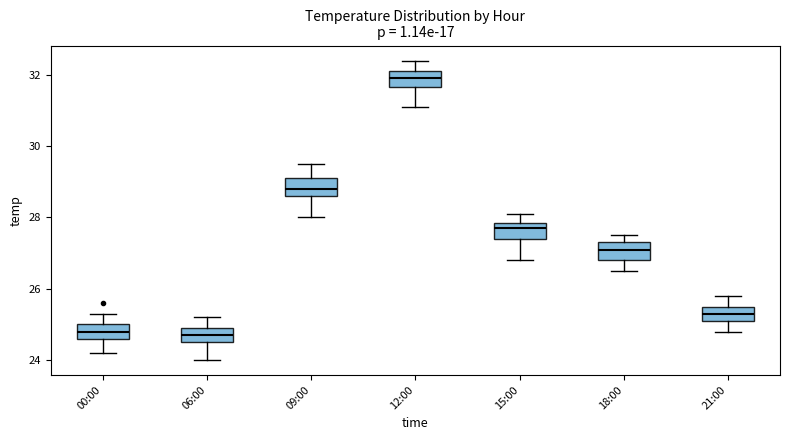

Reading left to right, read every box against the y-axis: the position of its median line, the range the box covers, and the ends of its whiskers. The values are not printed on the chart, so give them approximately, as read against the axis.

00:00: median 24.8, box 24.6 to 25.0, whiskers 24.2 to 25.4
06:00: median 24.8, box 24.6 to 25.0, whiskers 24.0 to 25.2
09:00: median 28.8, box 28.6 to 29.2, whiskers 28.0 to 29.6
12:00: median 32.0, box 31.6 to 32.2, whiskers 31.2 to 32.4
15:00: median 27.8 (just below the box's upper edge), box 27.4 to 27.8, whiskers 26.8 to 28.2
18:00: median 27.2, box 26.8 to 27.4, whiskers 26.6 to 27.6
21:00: median 25.4, box 25.2 to 25.6, whiskers 24.8 to 25.8